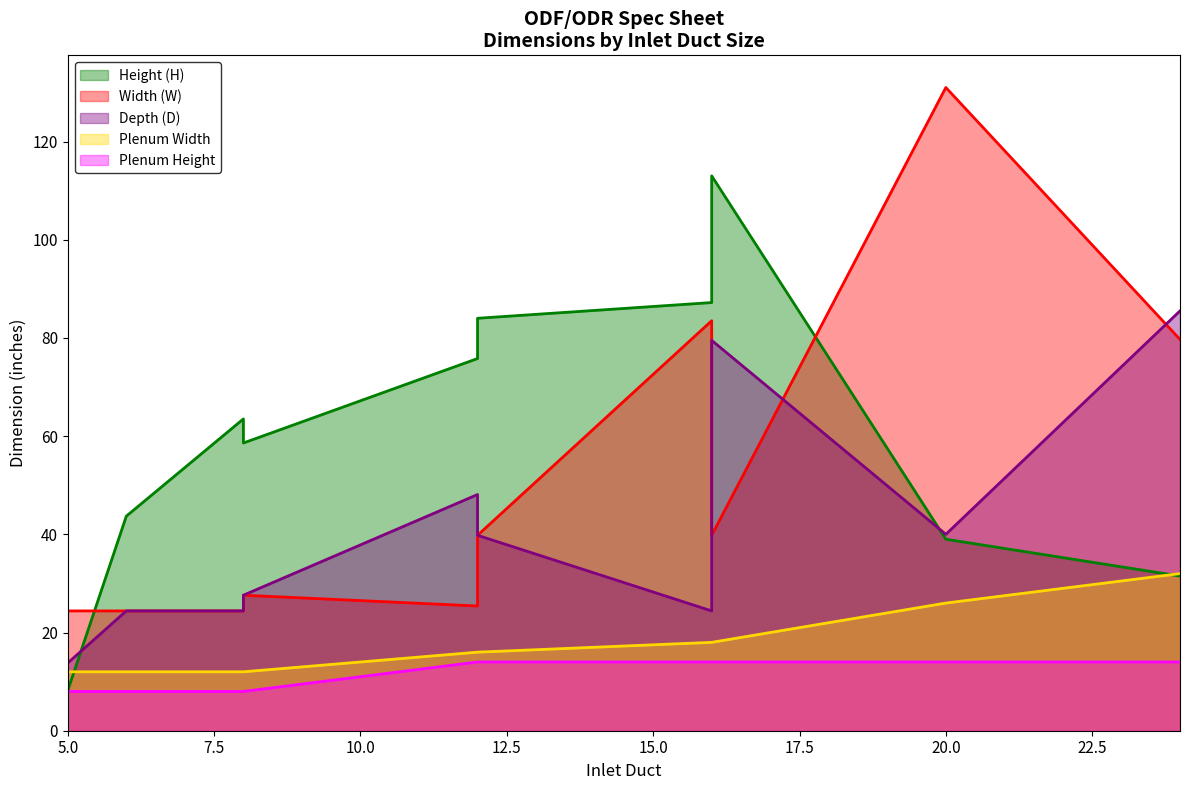

Reading left to right, list all the values displayed in this chart.

Height (H): 8.2	43.7	63.5	75.8	75.8	87.2	87.8	87.8	58.6	84.0	113.0	39.0	31.5
Width (W): 24.4	24.4	24.4	25.4	25.4	83.5	55.7	55.7	27.6	39.8	39.8	131.0	79.7
Depth (D): 13.8	24.4	24.4	48.1	48.1	24.4	49.8	49.8	27.6	39.8	79.5	40.0	85.5
Plenum Width: 12.0	12.0	12.0	16.0	16.0	18.0	18.0	18.0	12.0	16.0	18.0	26.0	32.0
Plenum Height: 8.0	8.0	8.0	14.0	14.0	14.0	14.0	14.0	8.0	14.0	14.0	14.0	14.0